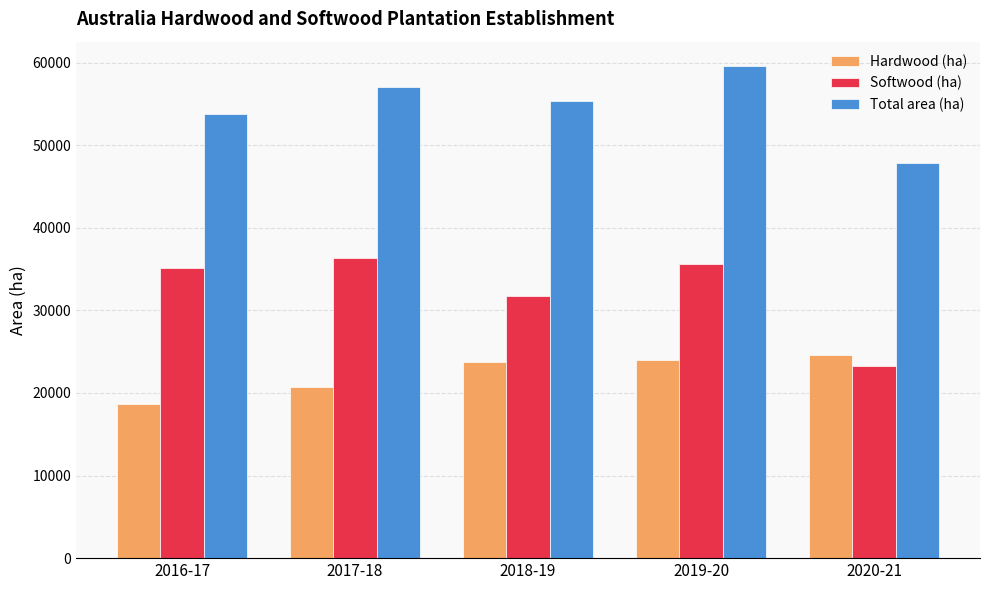

Reading right to left, what are all the values shown in this chart?

Hardwood (ha): 24571	24002	23698	20683	18709
Softwood (ha): 23298	35561	31697	36384	35123
Total area (ha): 47869	59563	55395	57067	53832